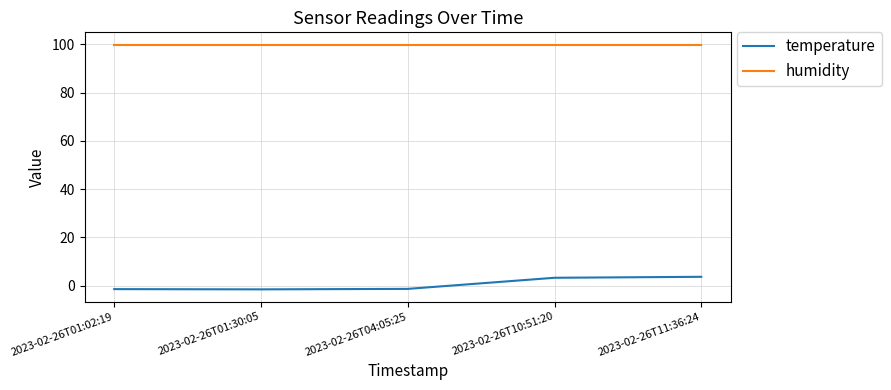

What is the highest value of the humidity series?

99.9